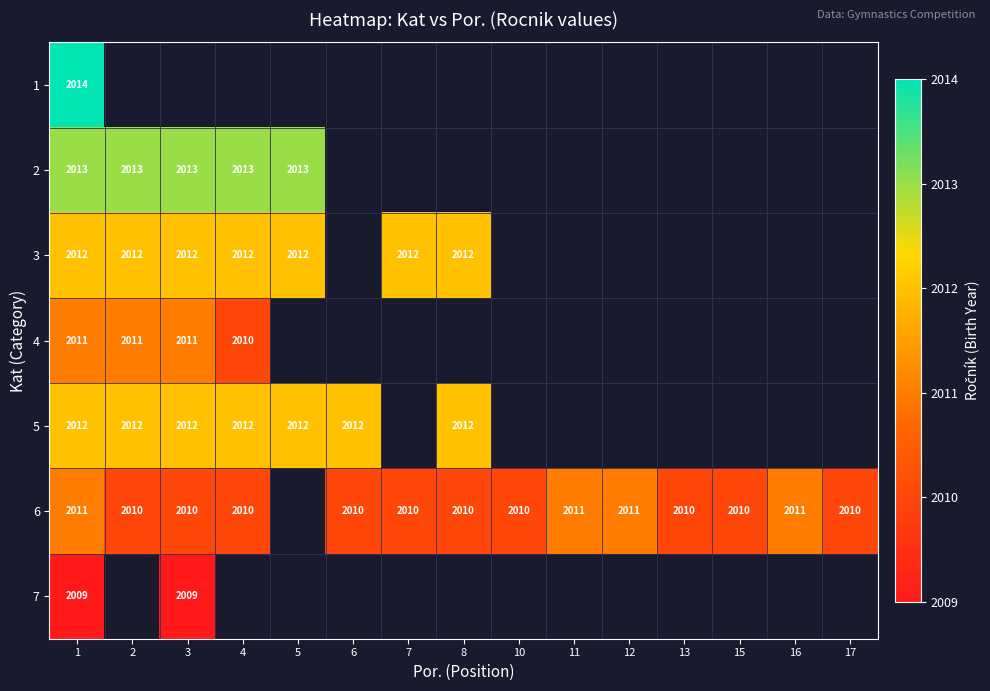

Is it true that row_1 equals 2778.5 at 4?

False